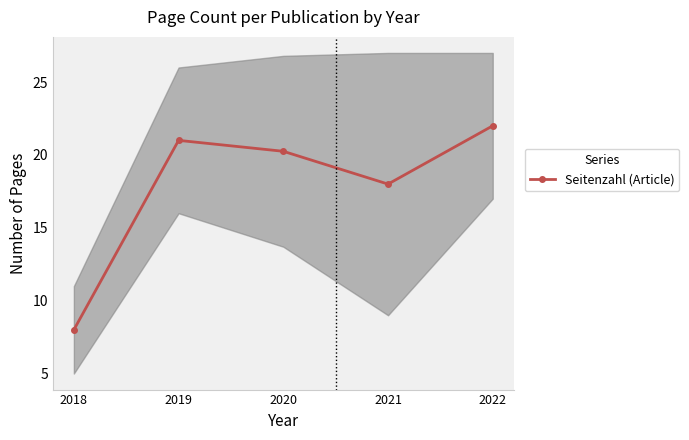

What is the value of the 3rd point from the left?

20.2